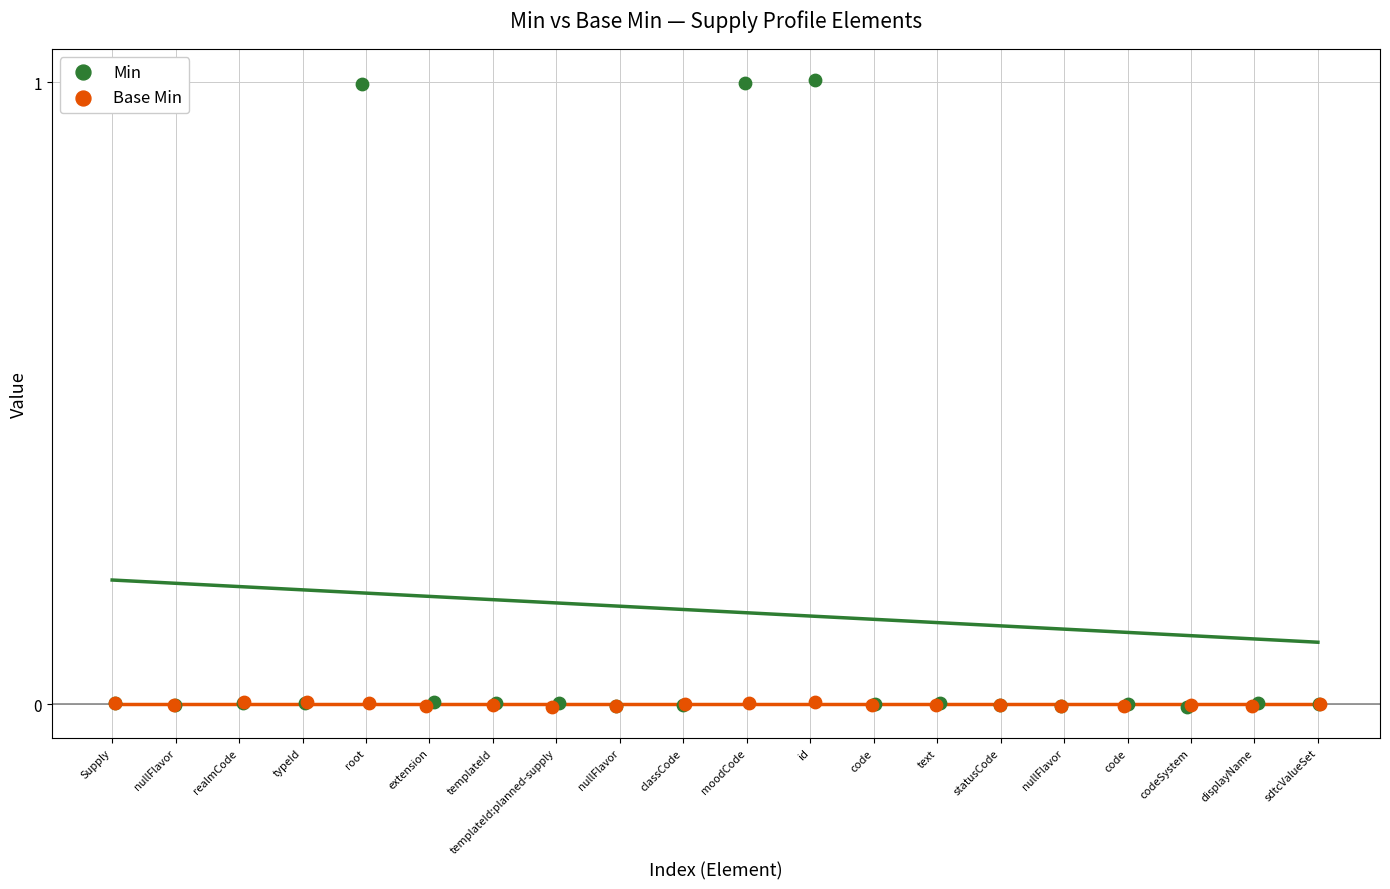

Which series contains the highest Y value?

Min